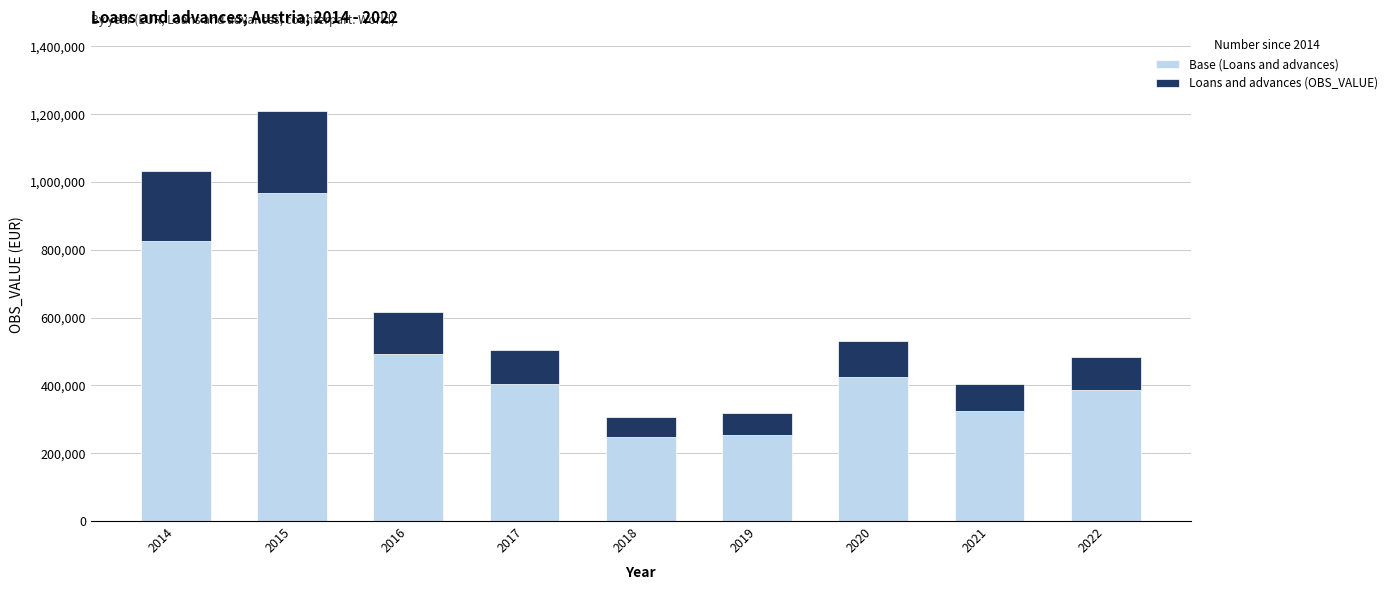

What is the sum of all Base (Loans and advances) values?

4327728.0